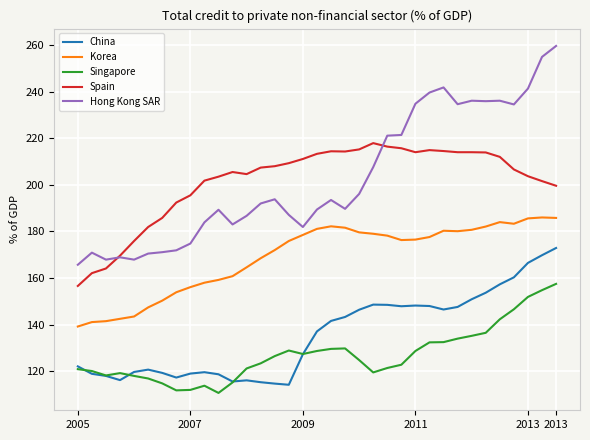

What is the difference between the maximum and second lowest values in the Korea series?

44.9